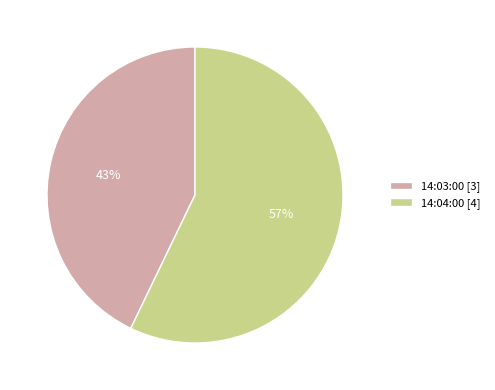

True or false: 14:04:00 accounts for 48% of the total.

False